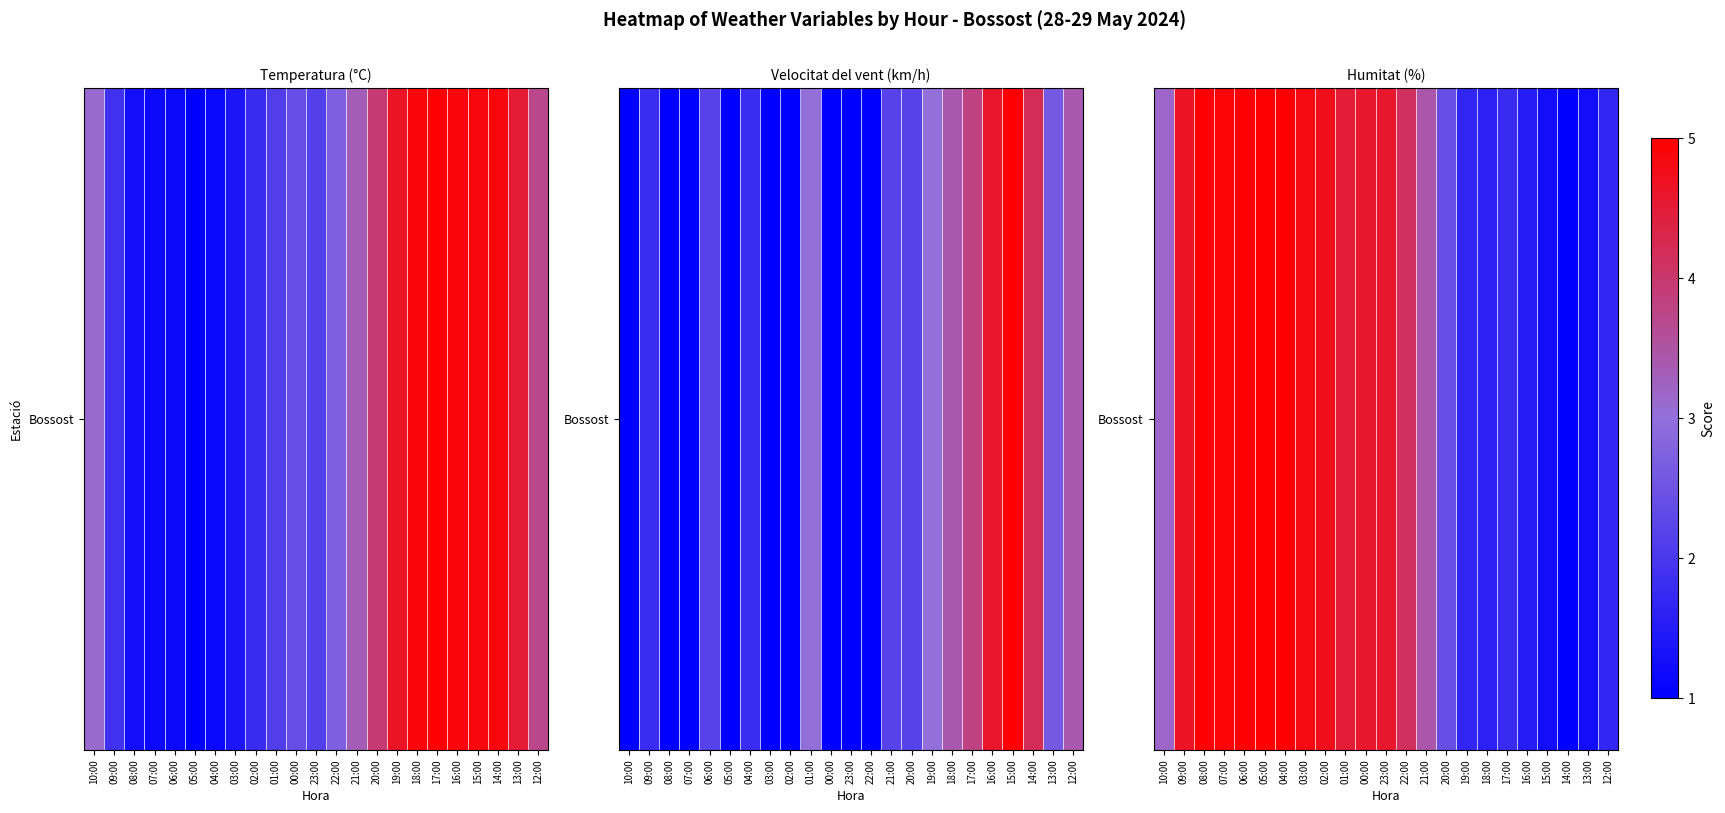

What is the difference between the second highest and second lowest values?

3.7